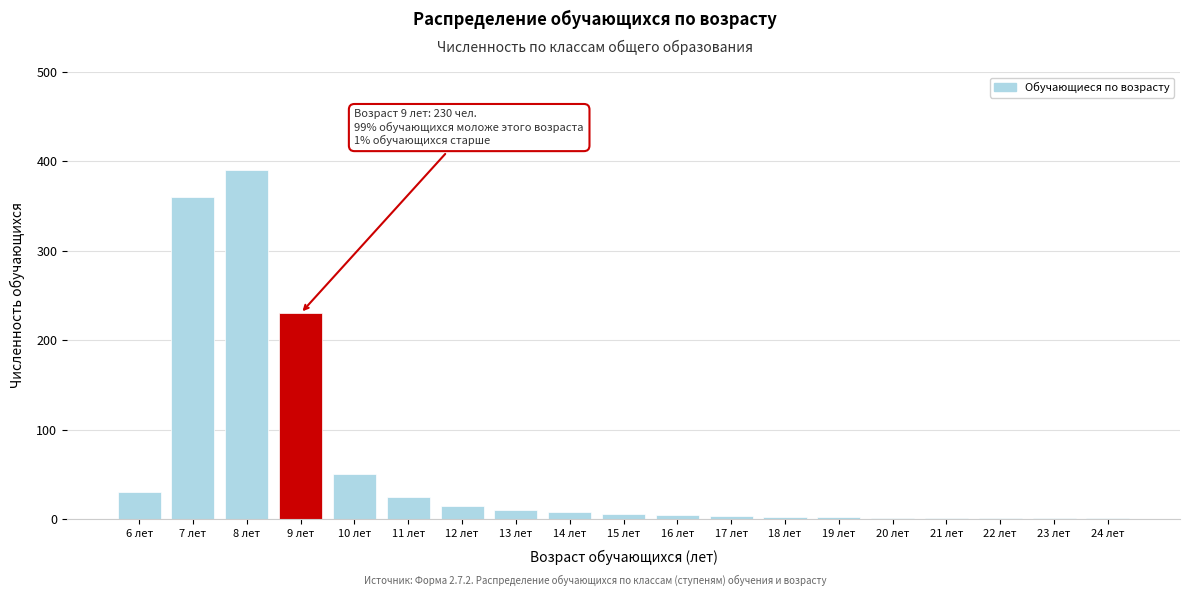

What is the sum of all values?

1139